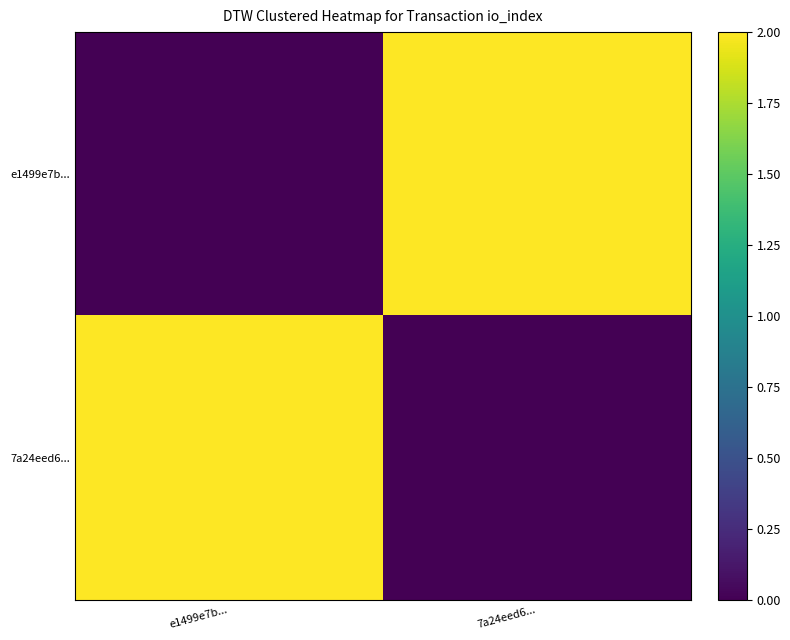

Which series changed the most between e1499e7b... and 7a24eed6...?

e1499e7b...